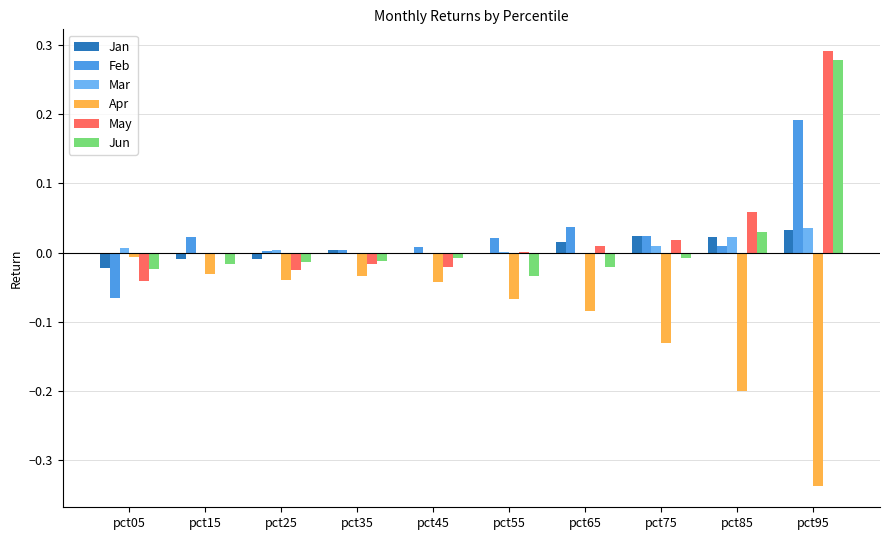

Which category has the highest value in the Feb series?

pct95